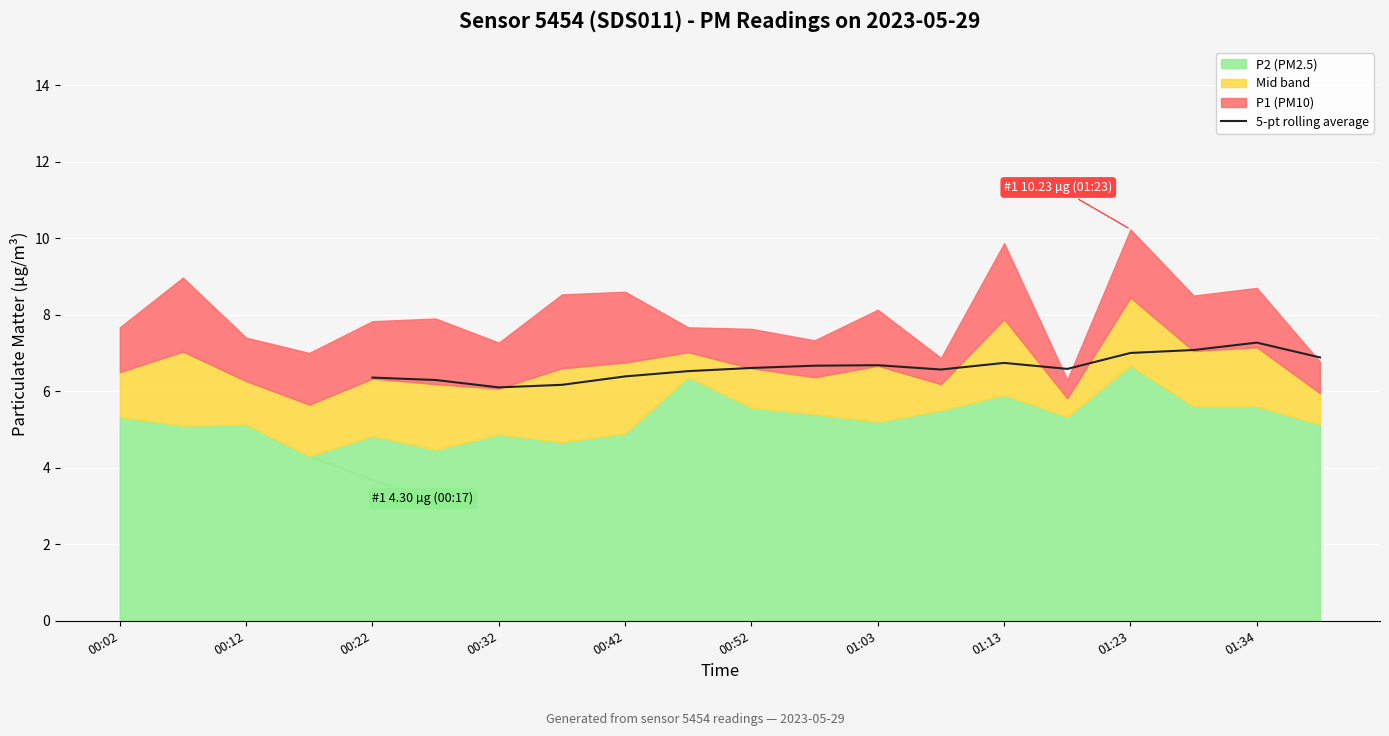

What is the highest value of the 5-pt rolling average series?

7.3